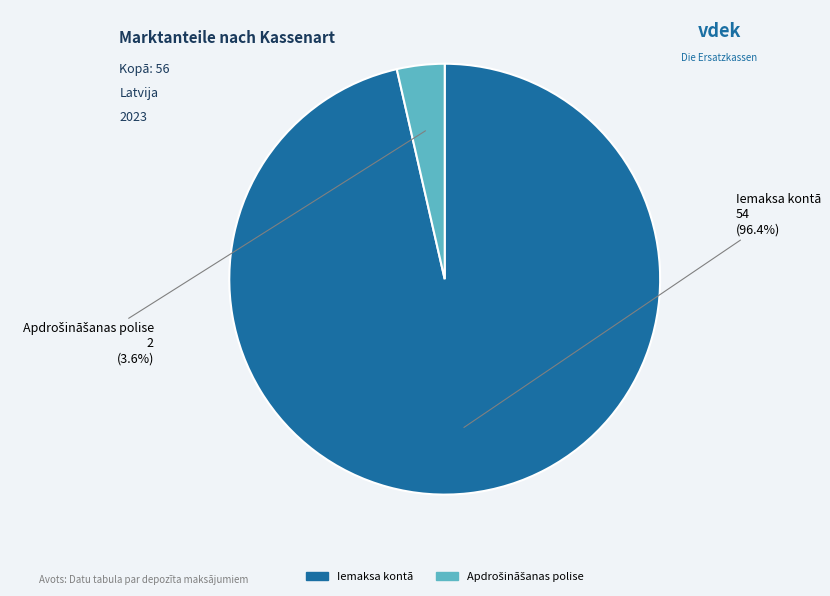

Which slice is the largest?

Iemaksa kontā